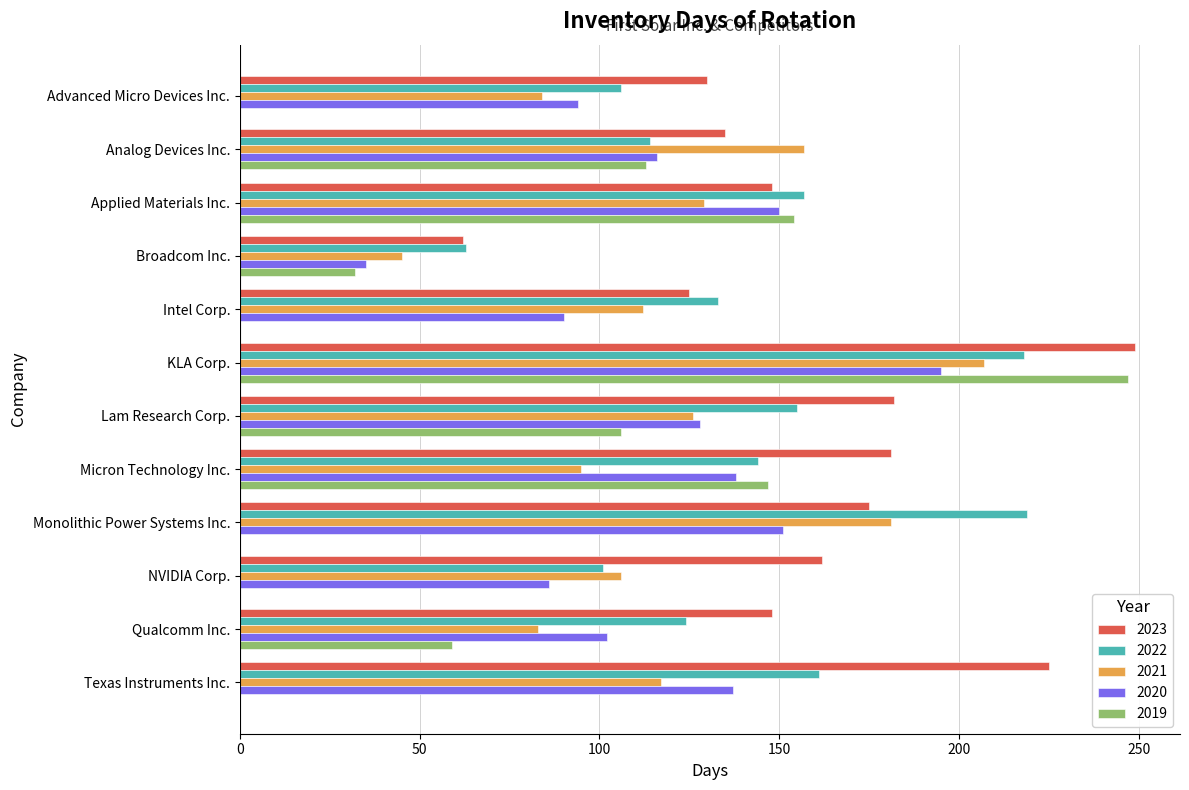

The value of 2021 at Qualcomm Inc. is 142. True or false?

False